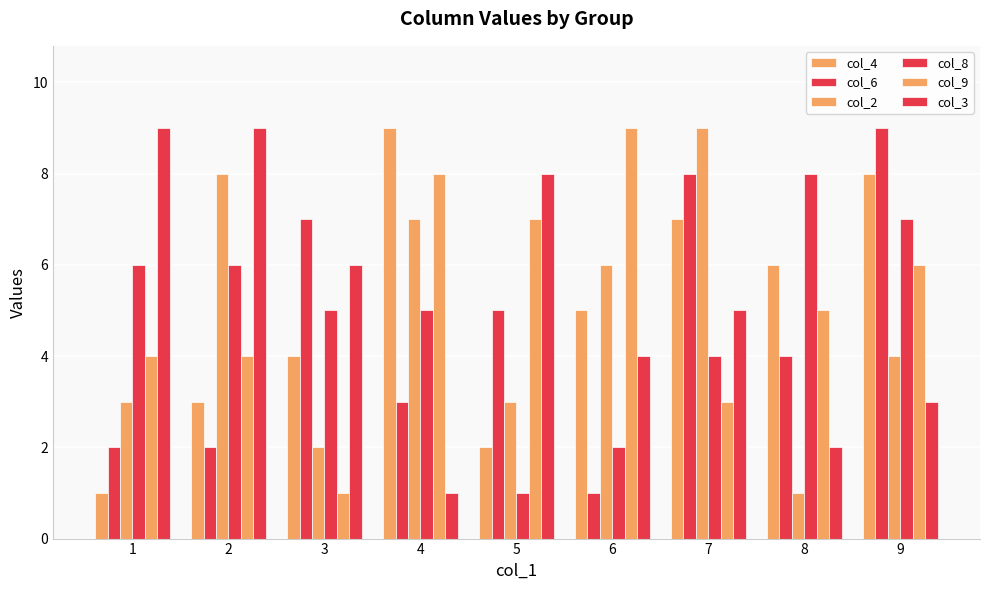

How many series are shown in this chart?

6